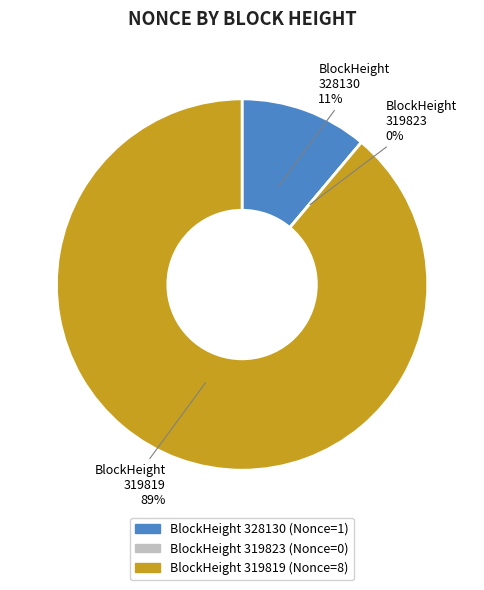

How much of the chart is everything except 328130?

88.9%